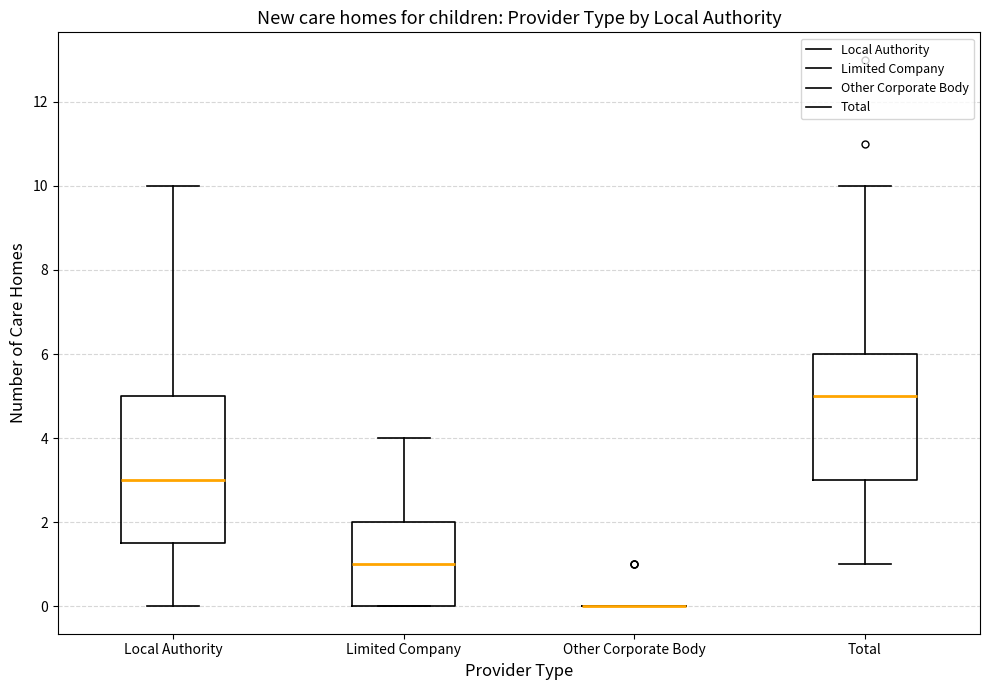

Comparing the boxes themselves (not the whiskers), which one is the tallest?

Local Authority